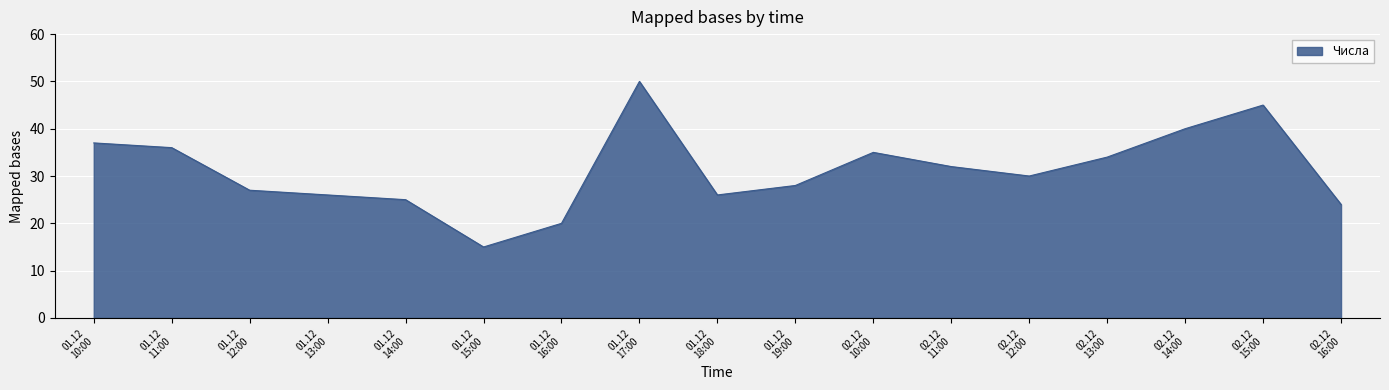

What is the greatest value displayed?

50